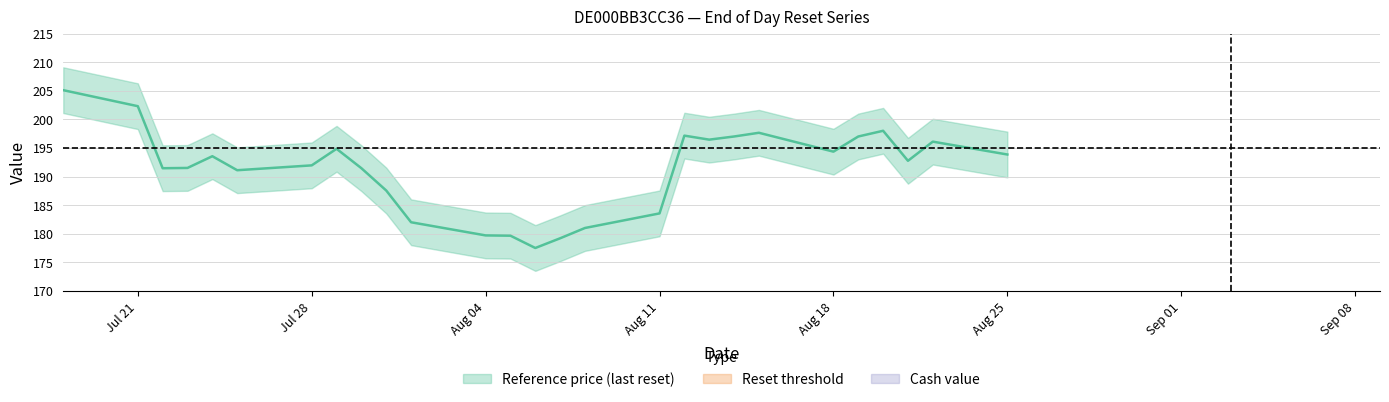

Where is the first local minimum for Reset threshold?

2025-07-22